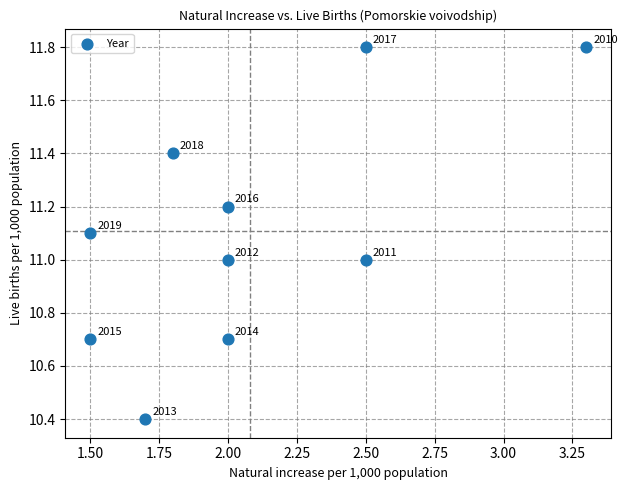

What is the range of X values (max minus min)?

1.8